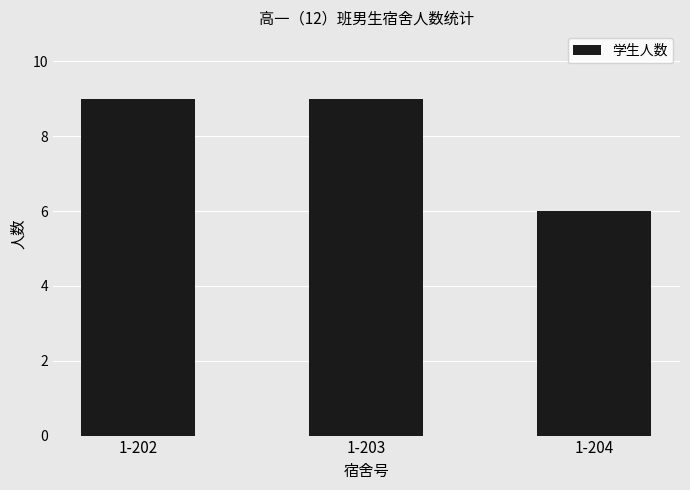

What is the sum of the values at 1-203 and 1-202?

18